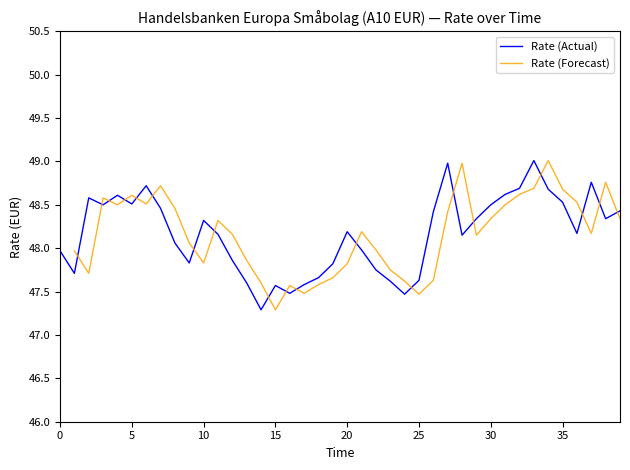

What is the maximum value for Rate (Actual)?

49.0